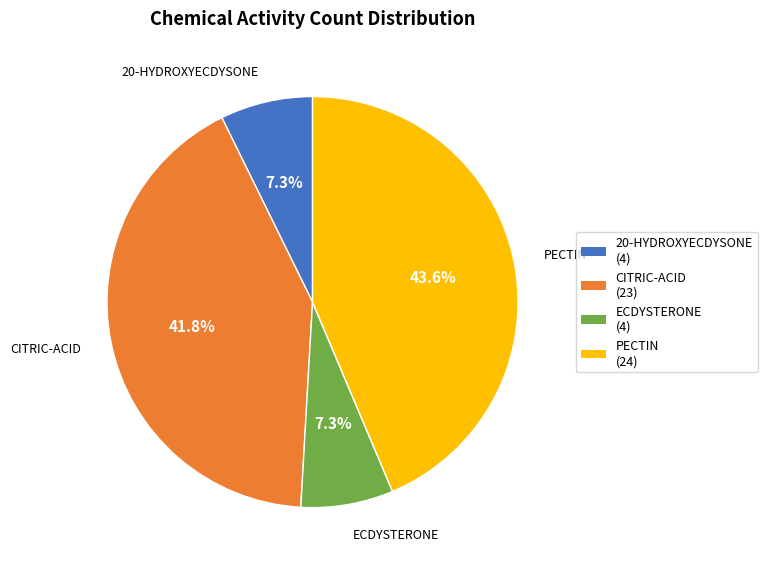

Combined, do 20-HYDROXYECDYSONE and ECDYSTERONE account for over 50%?

No